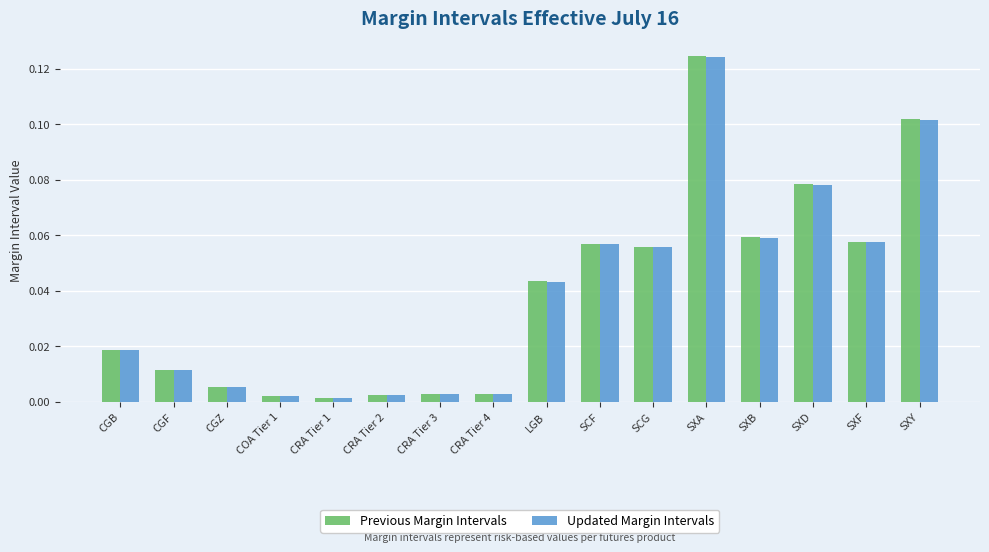

What is the label of the 6th bar from the right?

SCG